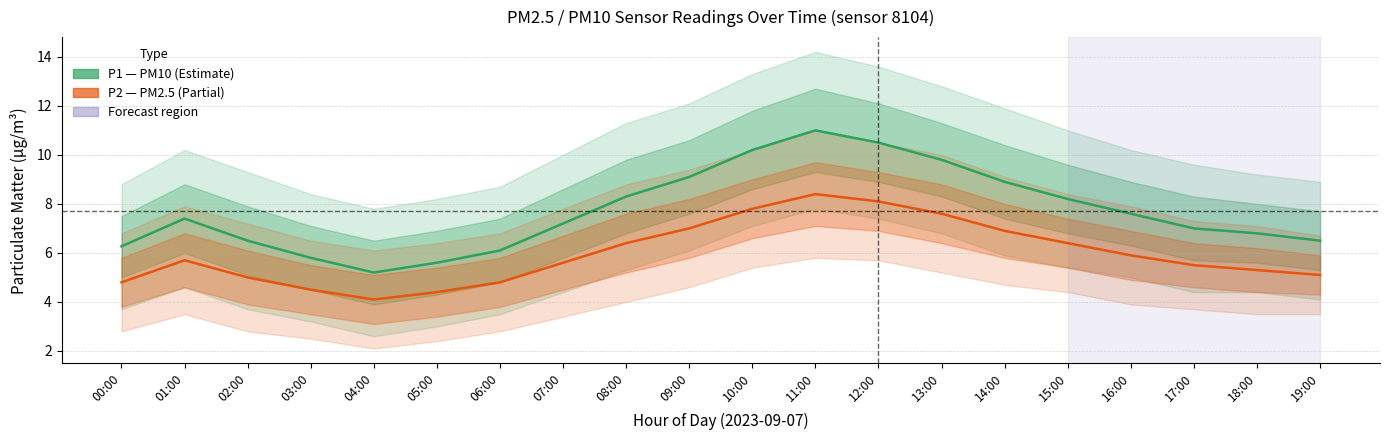

At which label does P2 (PM2.5) reach its minimum?

04:00